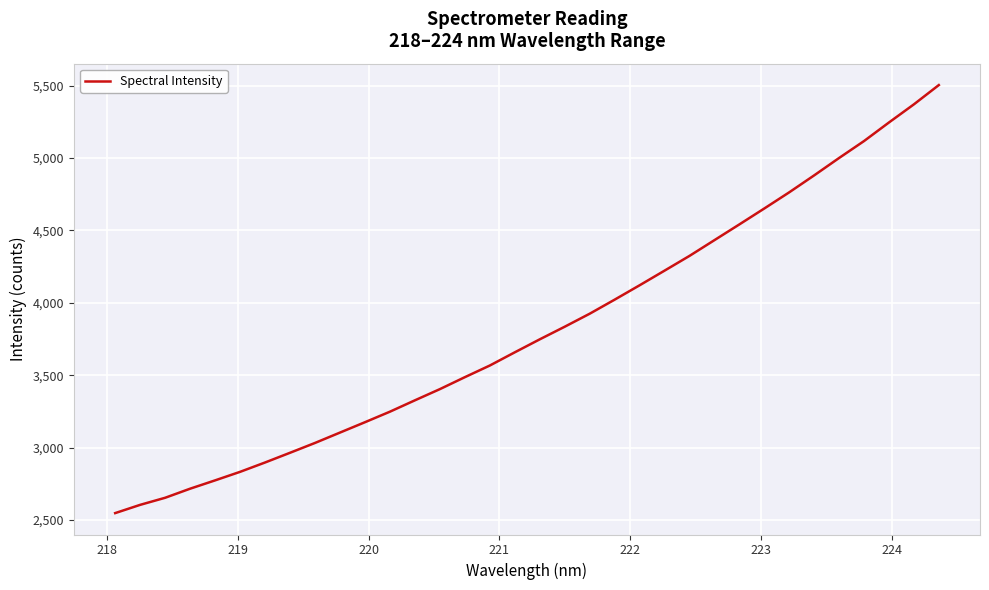

What is the greatest value displayed?

5504.2